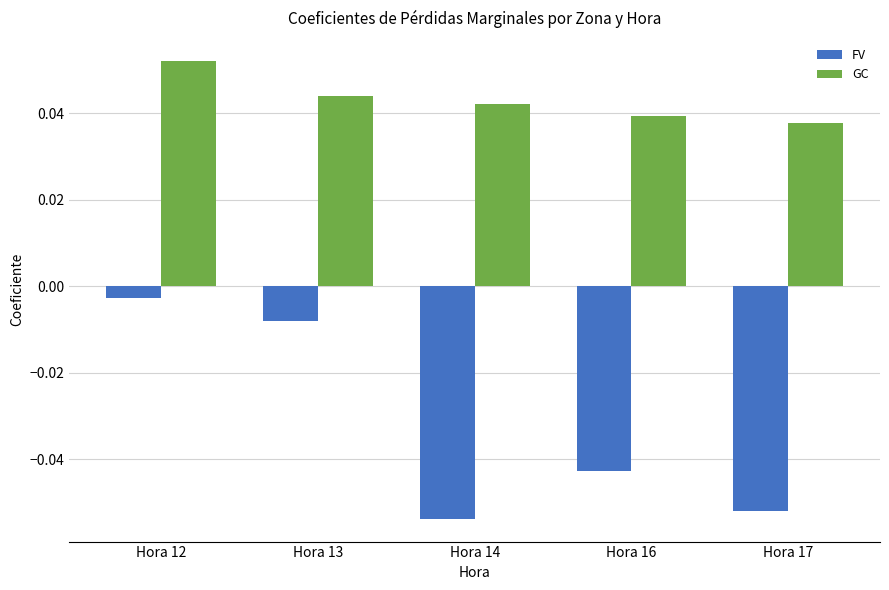

At which label does GC reach its peak?

Hora 12